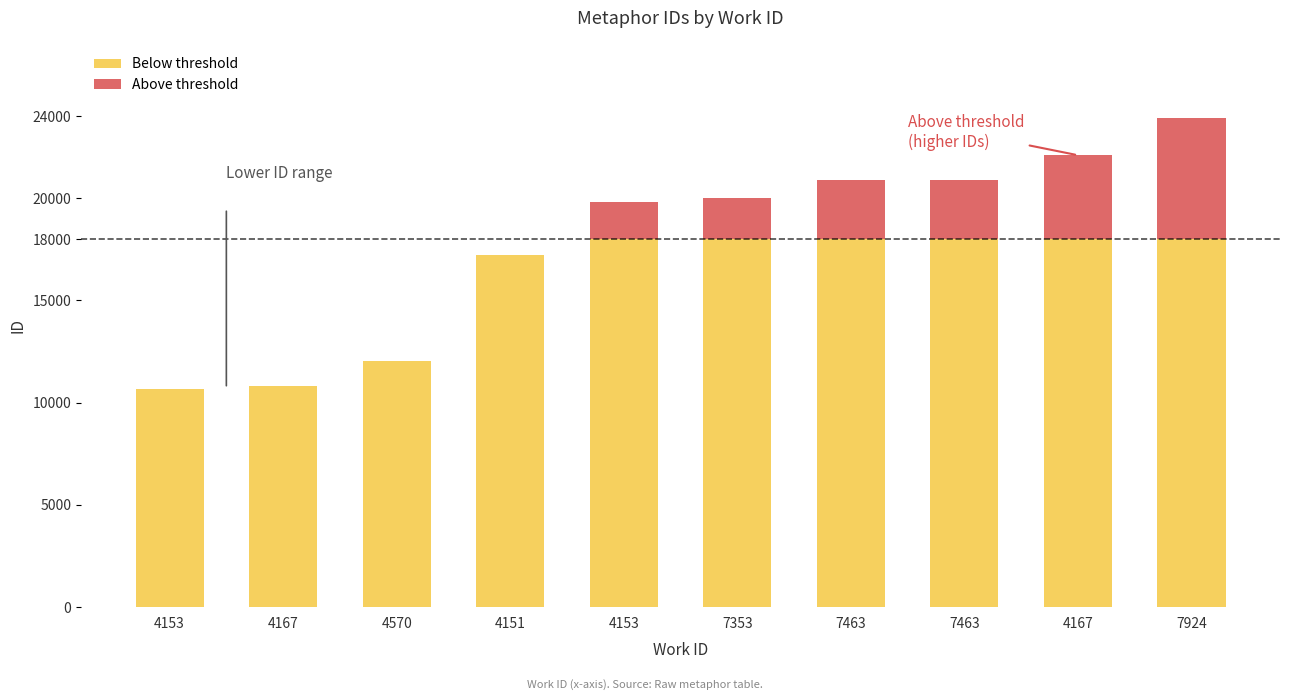

Does the chart contain stacked bars?

Yes